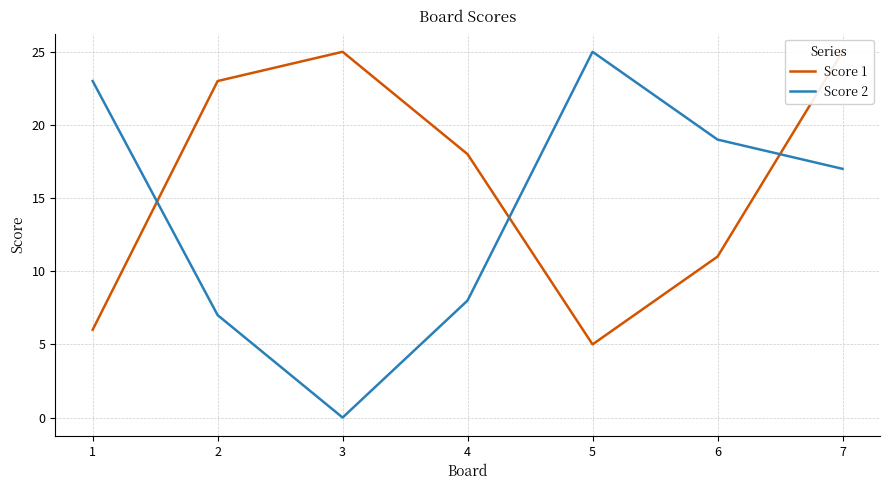

Is the value of Score 1 at 6 greater than the value of Score 2 at 1?

No